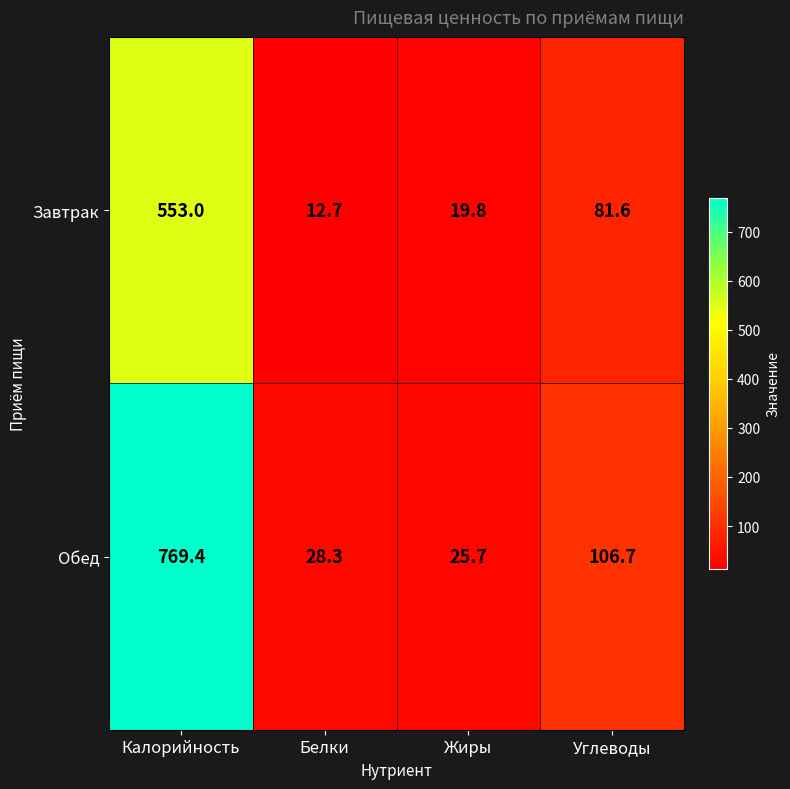

Is it true that Обед equals 34.5 at Жиры?

False